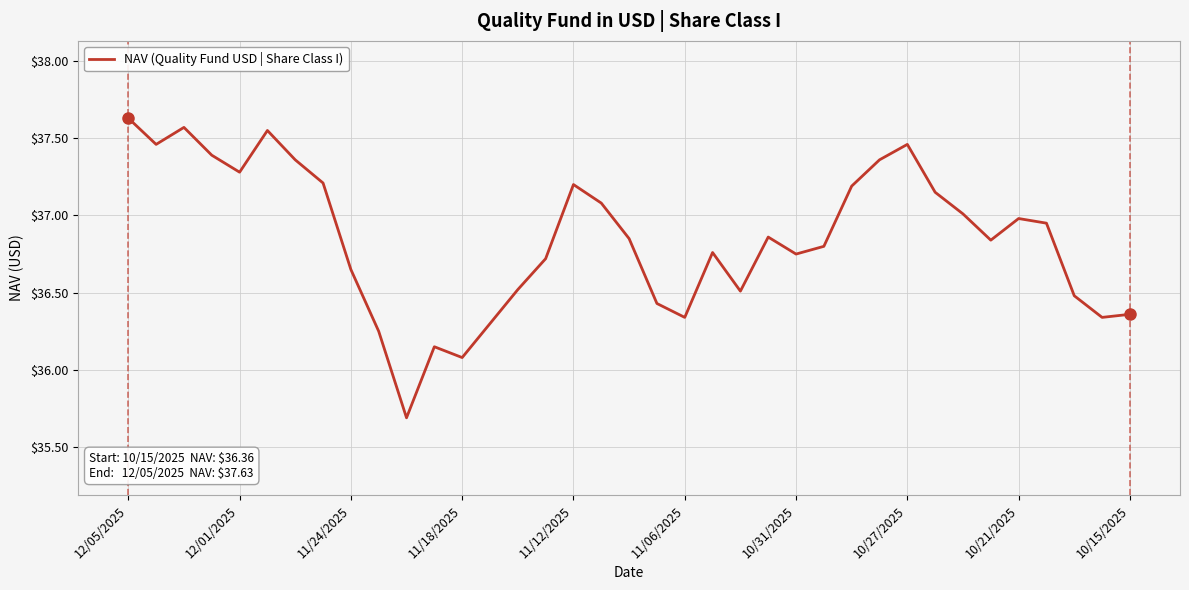

What is the difference between the maximum and minimum values?

1.9